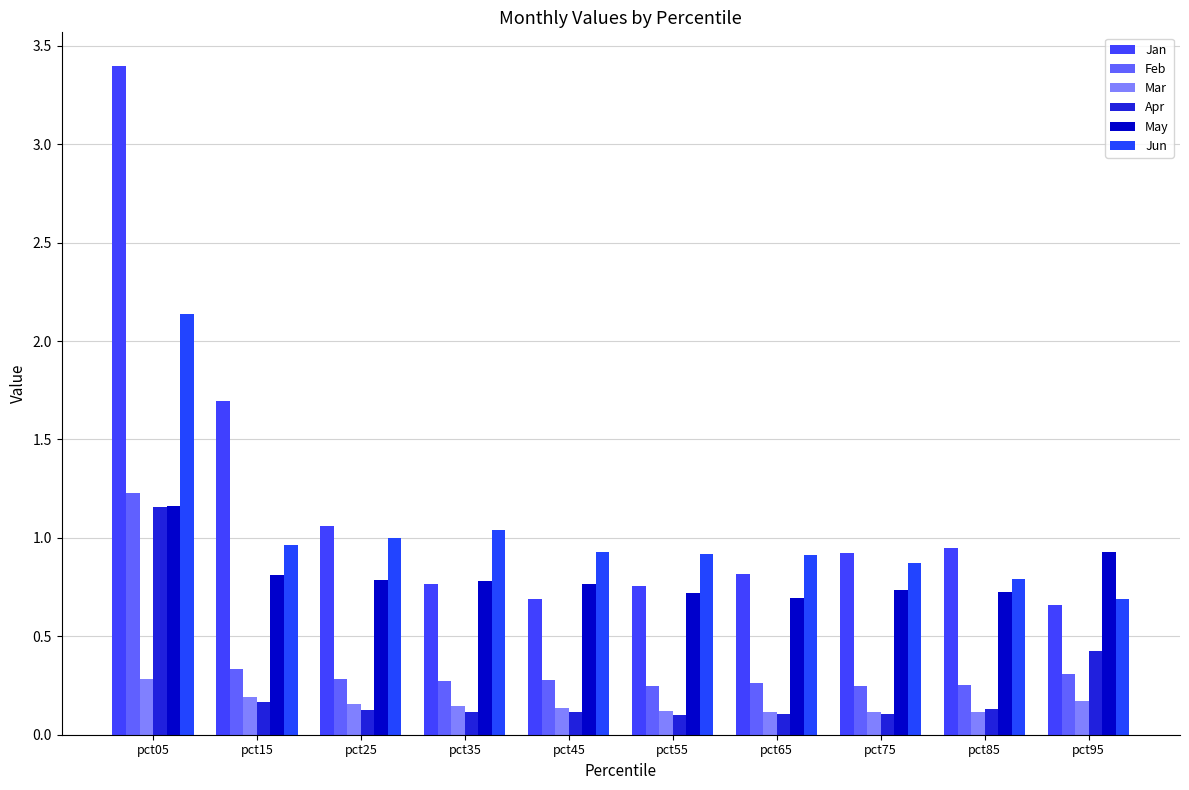

Reading left to right, list all the values displayed in this chart.

Jan: 3.4	1.7	1.1	0.8	0.7	0.8	0.8	0.9	1.0	0.7
Feb: 1.2	0.3	0.3	0.3	0.3	0.2	0.3	0.2	0.3	0.3
Mar: 0.3	0.2	0.2	0.1	0.1	0.1	0.1	0.1	0.1	0.2
Apr: 1.2	0.2	0.1	0.1	0.1	0.1	0.1	0.1	0.1	0.4
May: 1.2	0.8	0.8	0.8	0.8	0.7	0.7	0.7	0.7	0.9
Jun: 2.1	1.0	1.0	1.0	0.9	0.9	0.9	0.9	0.8	0.7